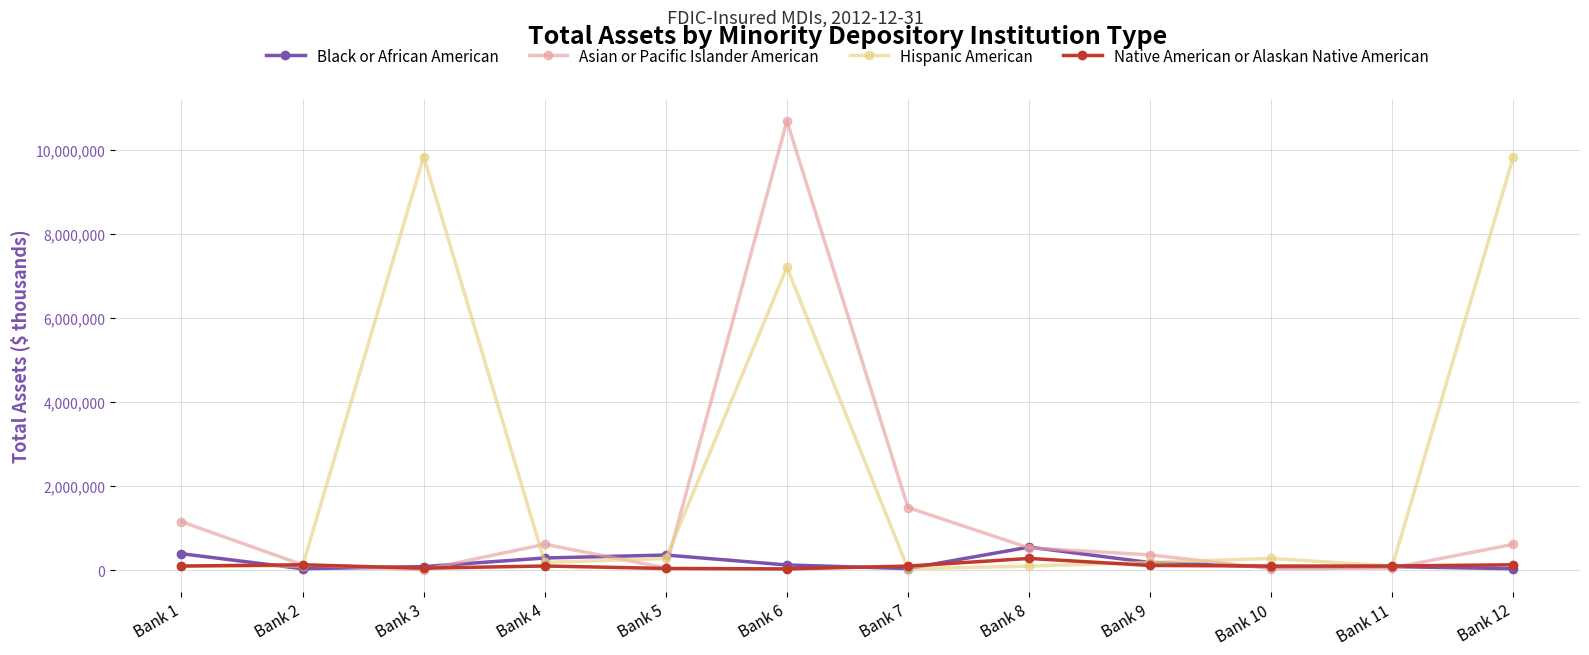

The value of Black or African American at Bank 5 is 364041. True or false?

True